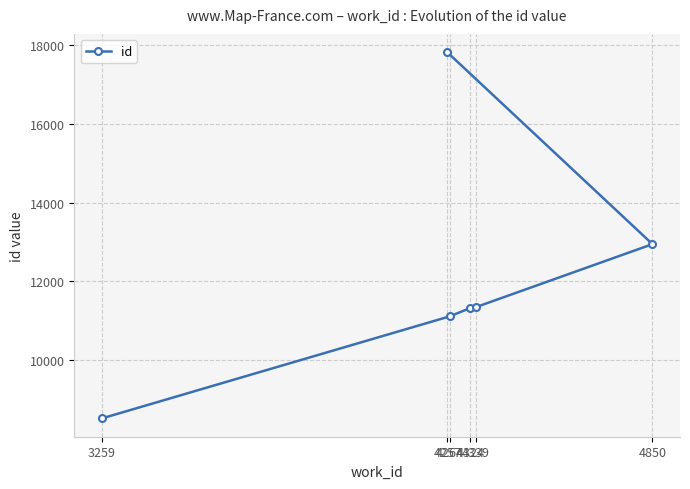

Reading left to right, transcribe all the data shown in this chart.

8517	11109	11322	11341	12944	17820